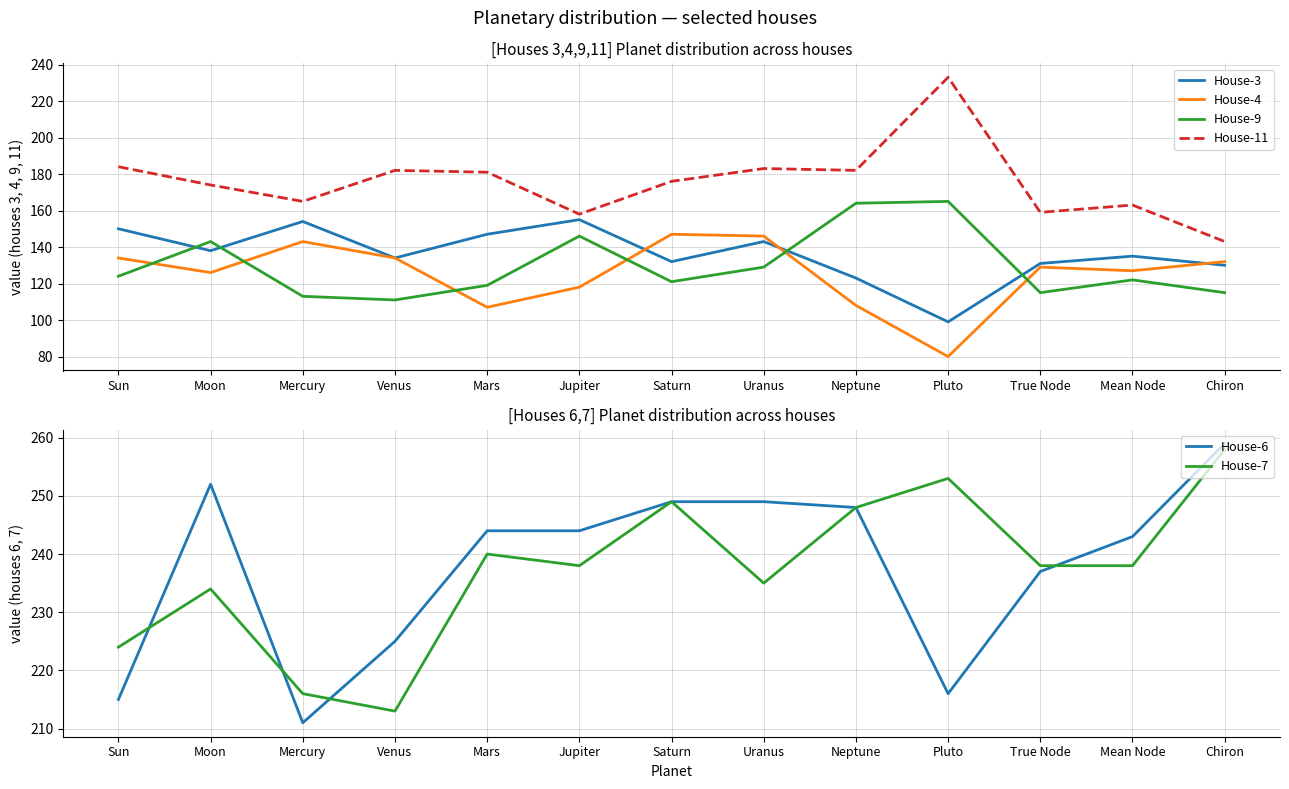

The House-6 series shows 237 at True Node. True or false?

True